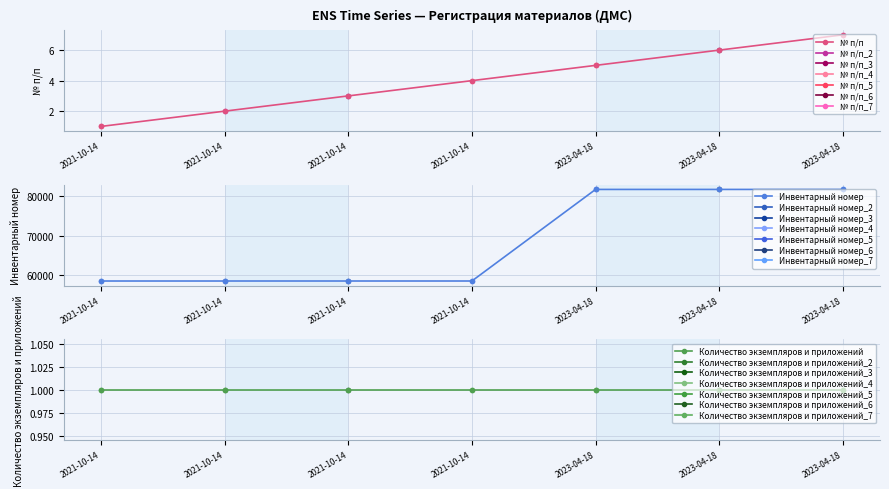

Which series has the largest total across all categories?

Инвентарный номер